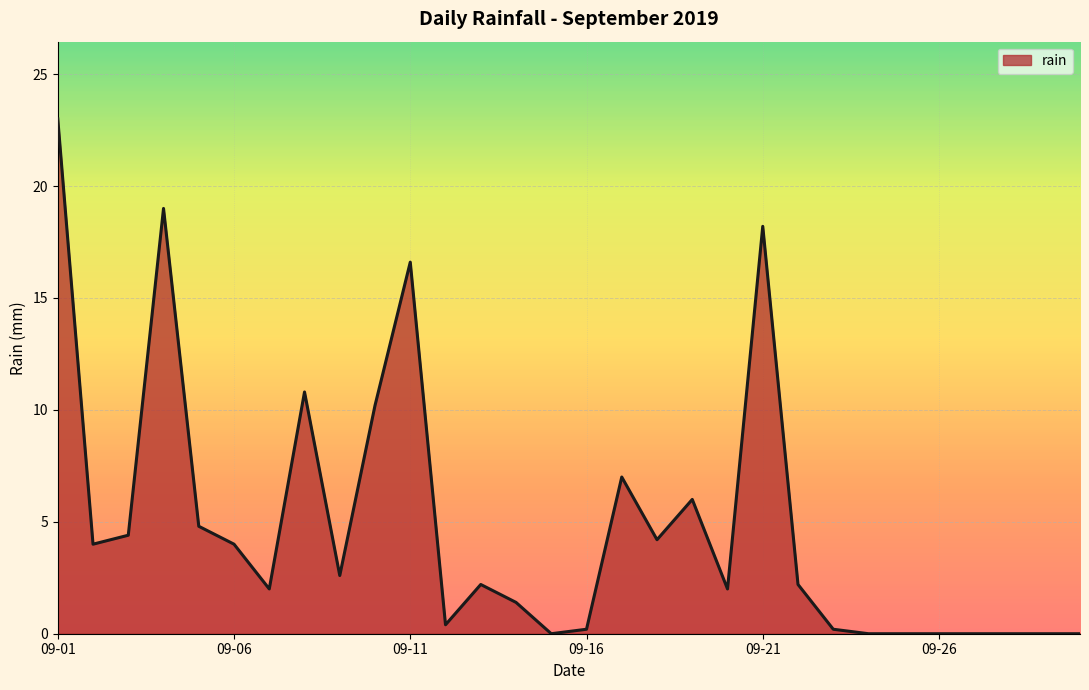

What is the average value?

4.8